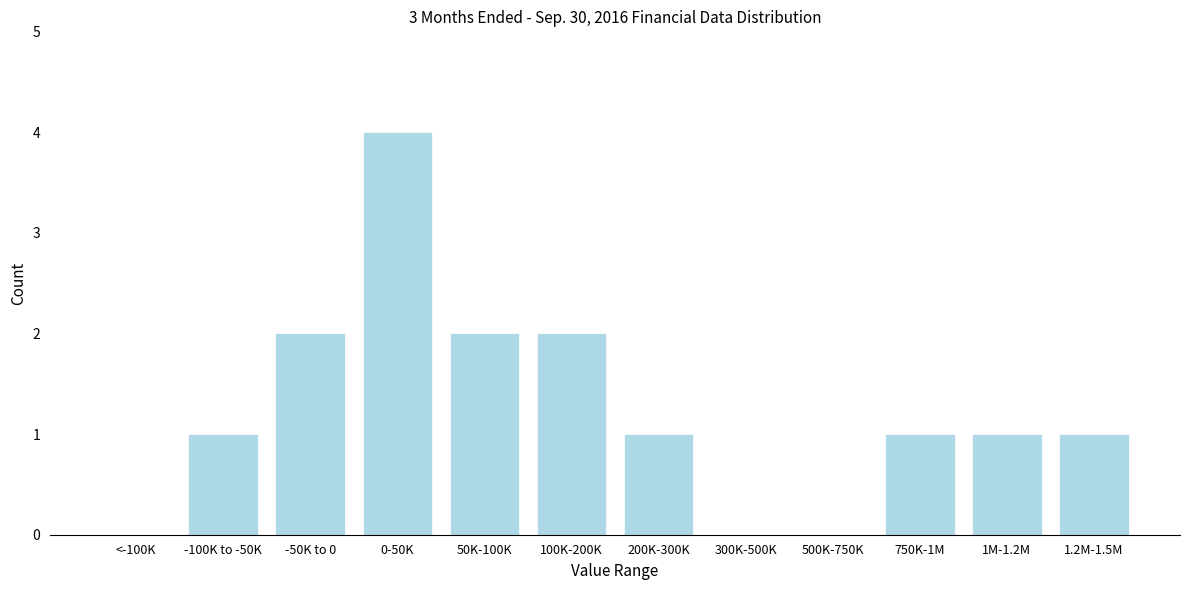

Reading left to right, extract all data points from this chart.

<-100K=0	-100K to -50K=1	-50K to 0=2	0-50K=4	50K-100K=2	100K-200K=2	200K-300K=1	300K-500K=0	500K-750K=0	750K-1M=1	1M-1.2M=1	1.2M-1.5M=1